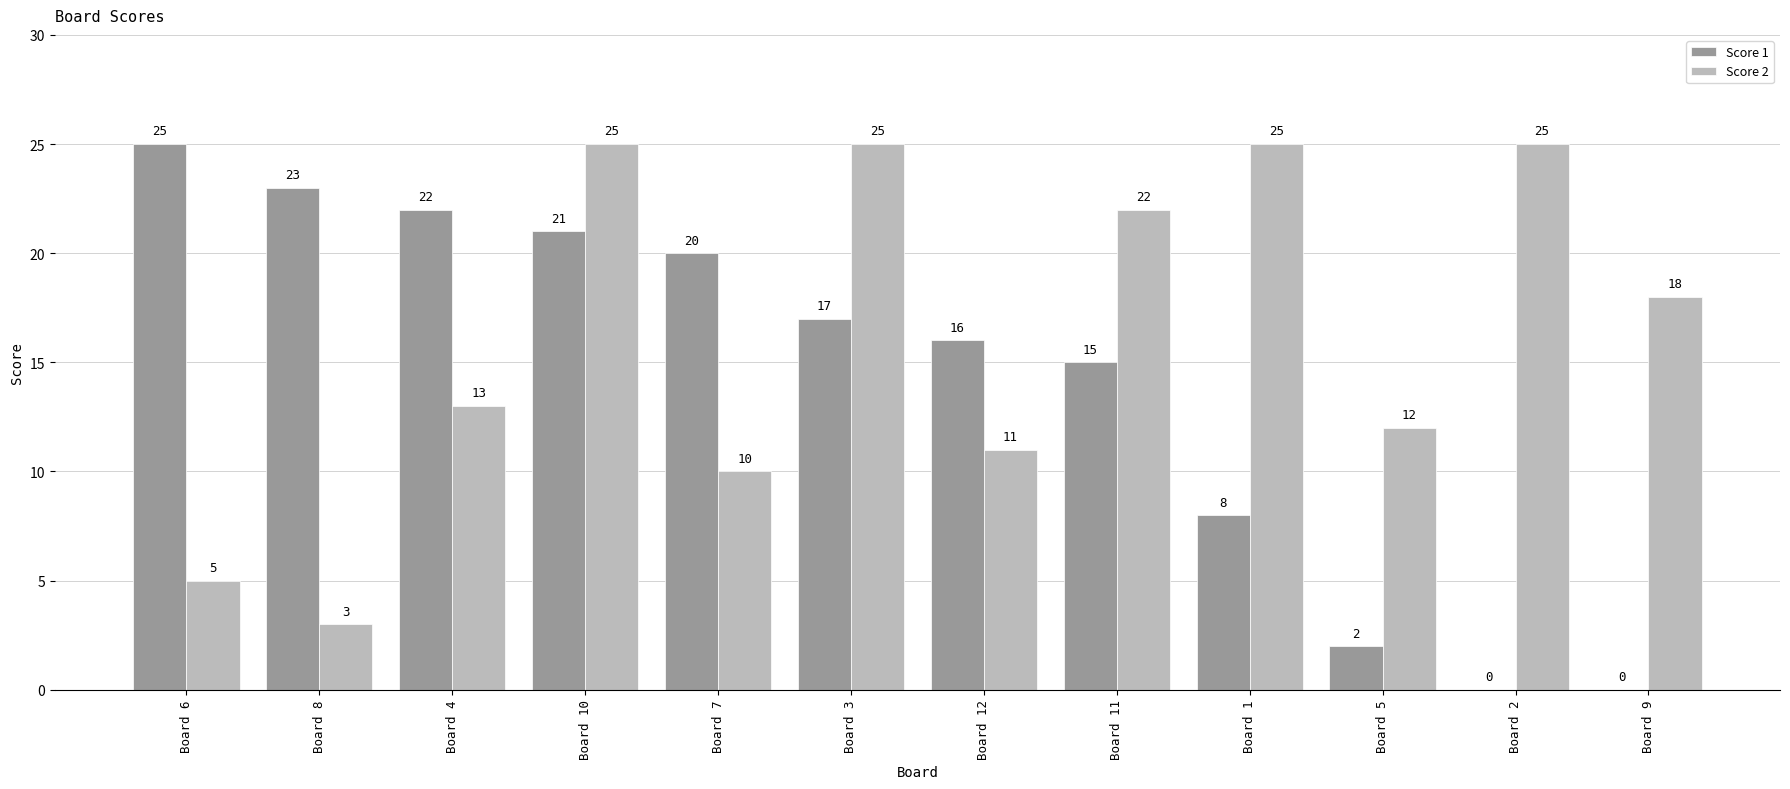

Where is Score 1 nearest to the value 12?

Board 11